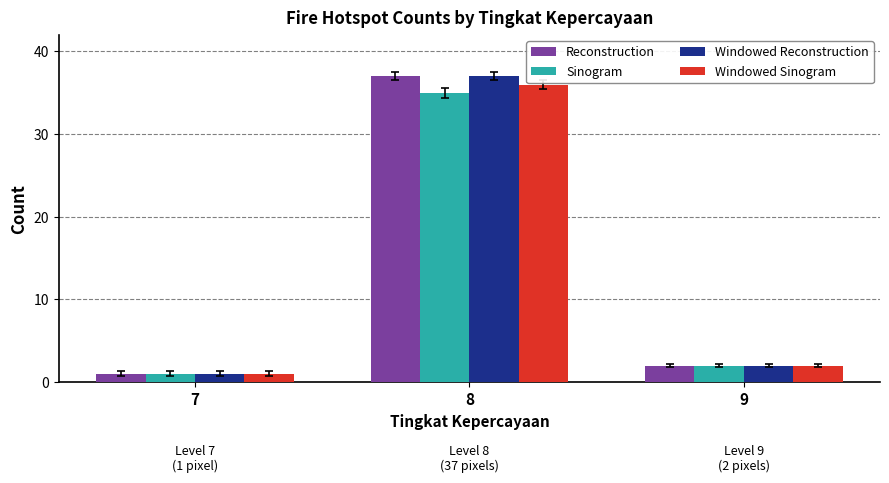

How many groups of bars are there?

3